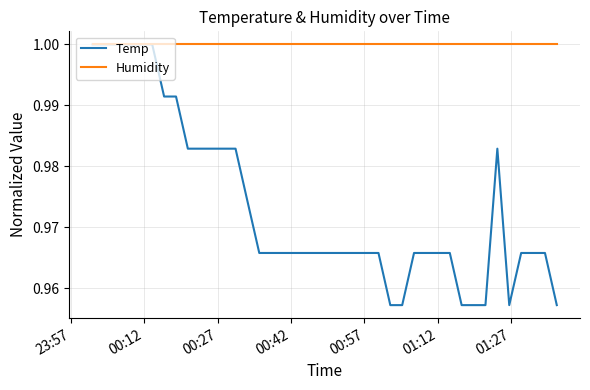

How many categories are shown in the chart?

40